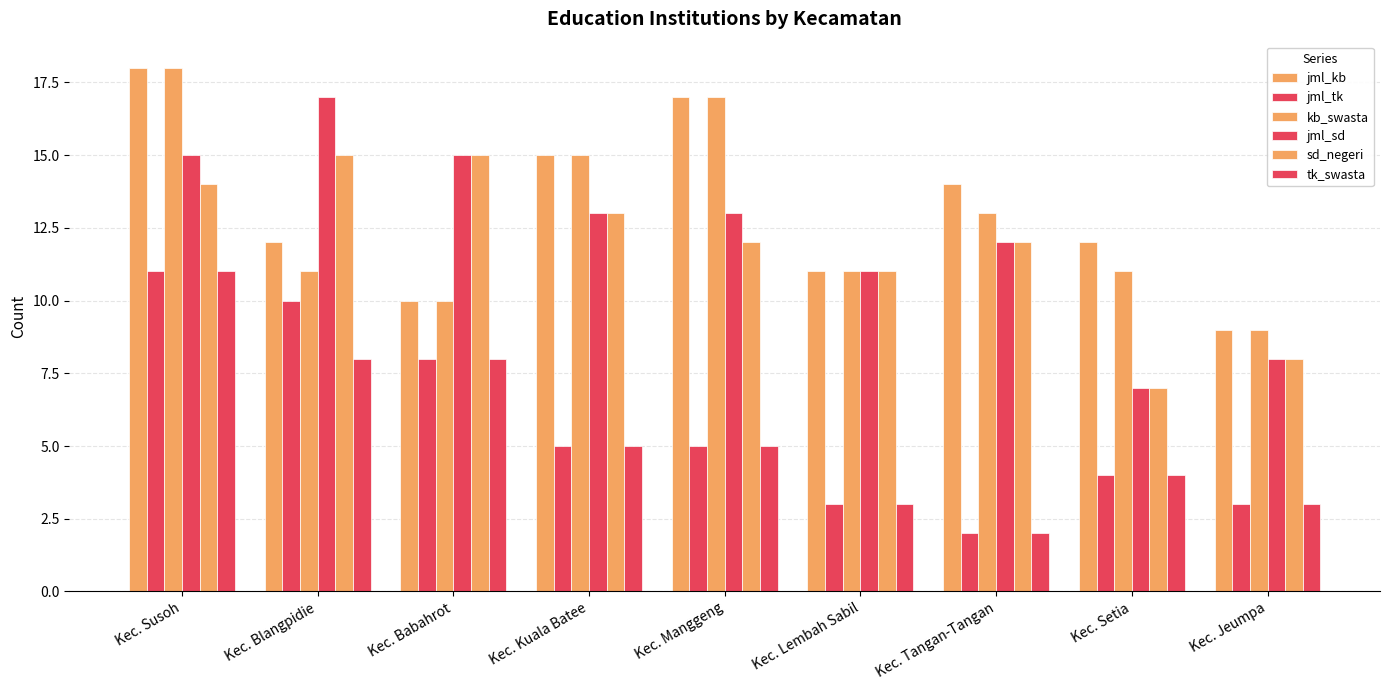

Which series has the largest range (max minus min)?

jml_sd